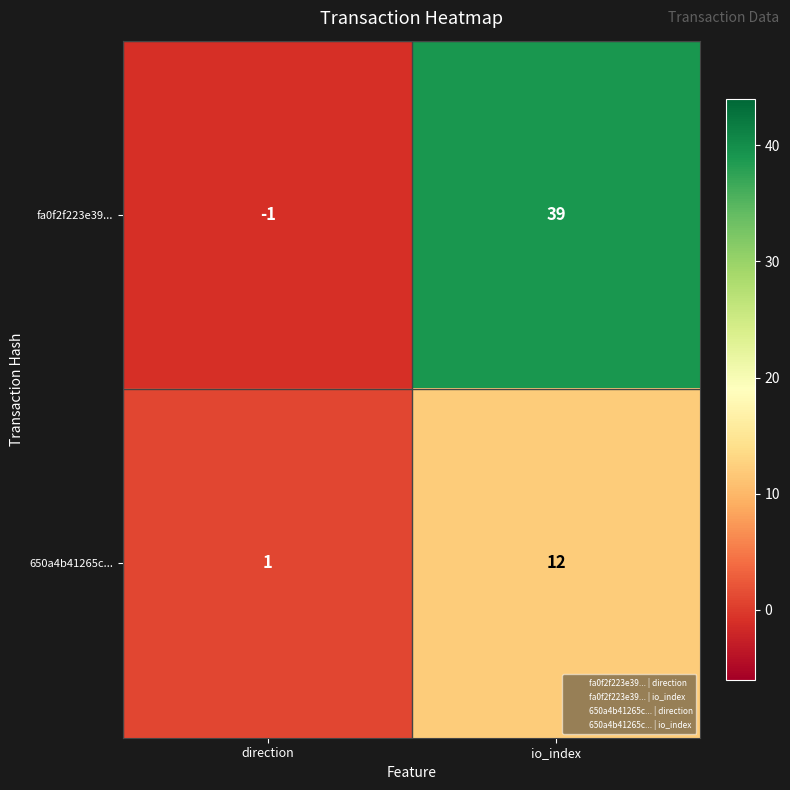

What is the greatest value displayed?

39